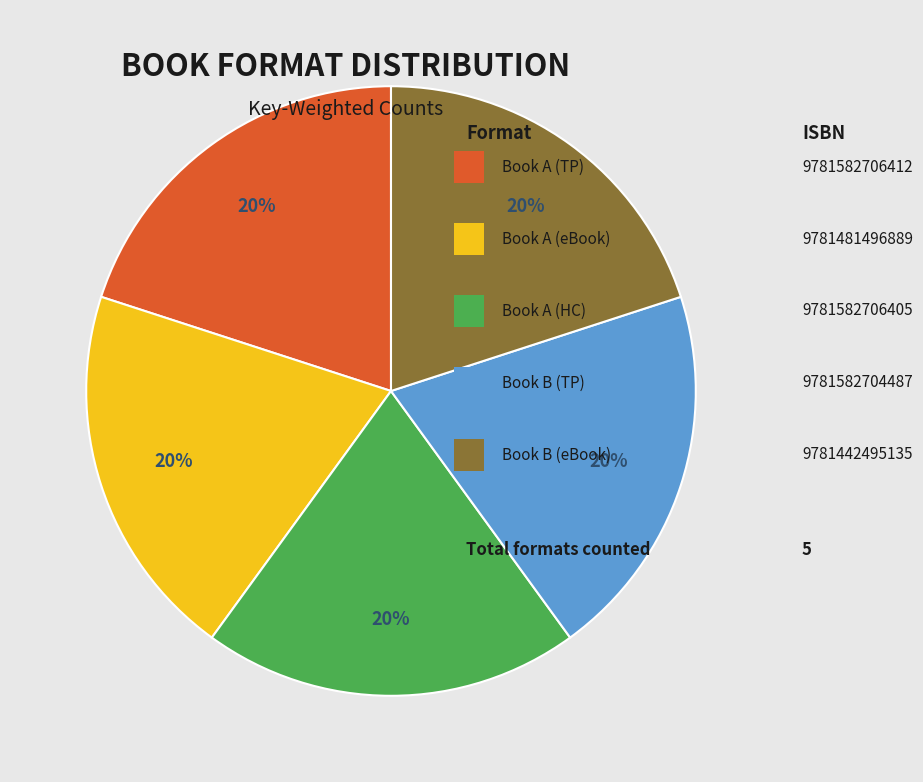

How many segments does this pie chart have?

5